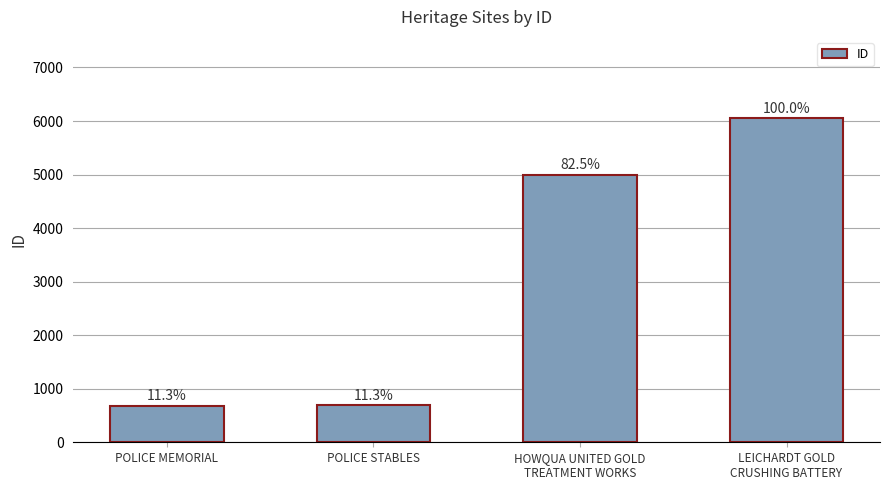

What is the sum of all values?

12429